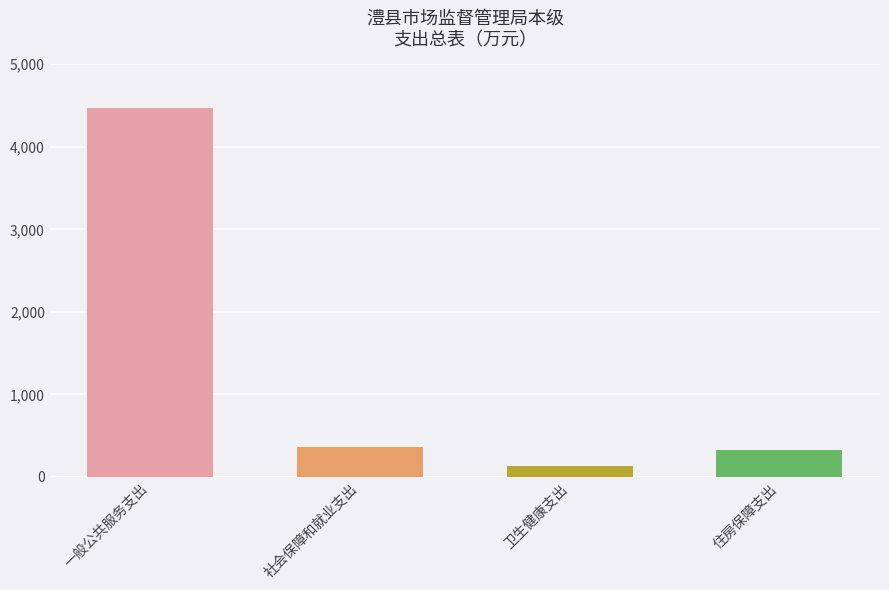

True or false: the data shows 132.7 at 卫生健康支出.

True